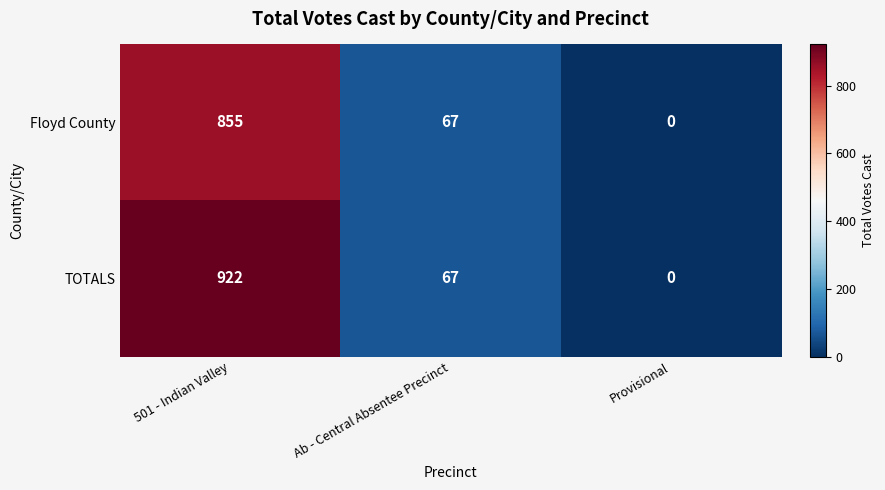

At how many categories does at least one series exceed 269?

1